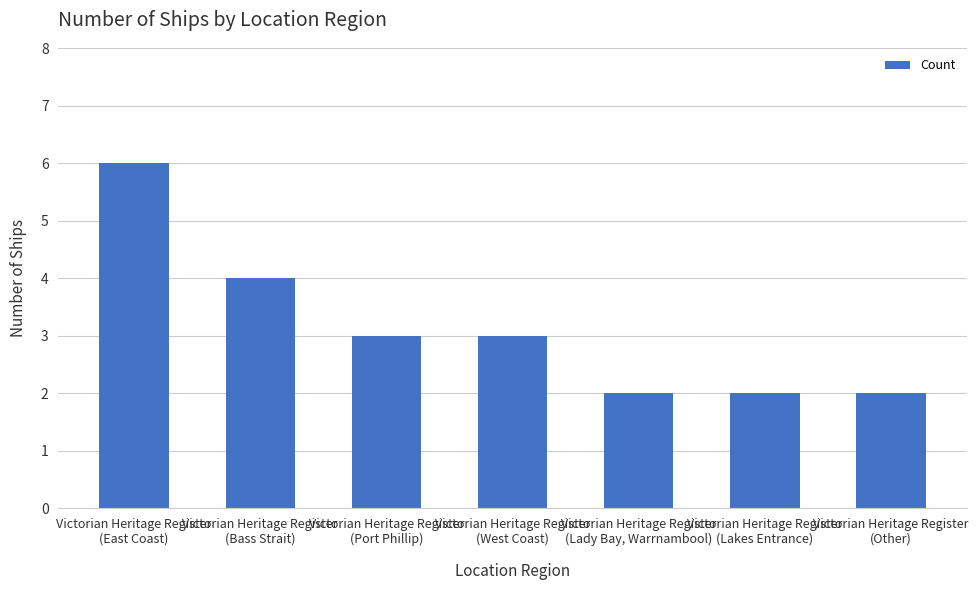

What is the maximum value shown in the chart?

6